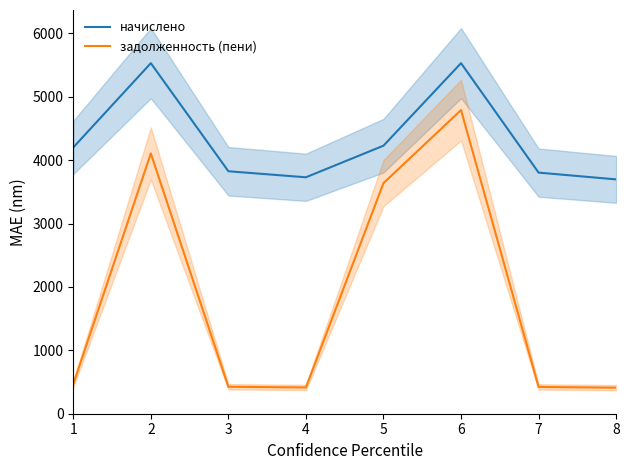

How many lines are shown in the chart?

2